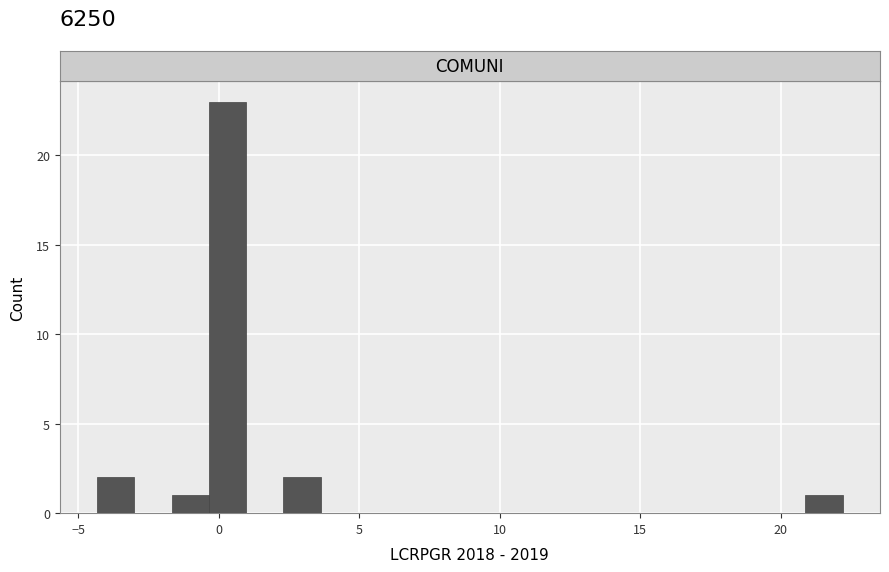

Read against the x-axis, roughly where is the centre of the tallest bar?

0.5